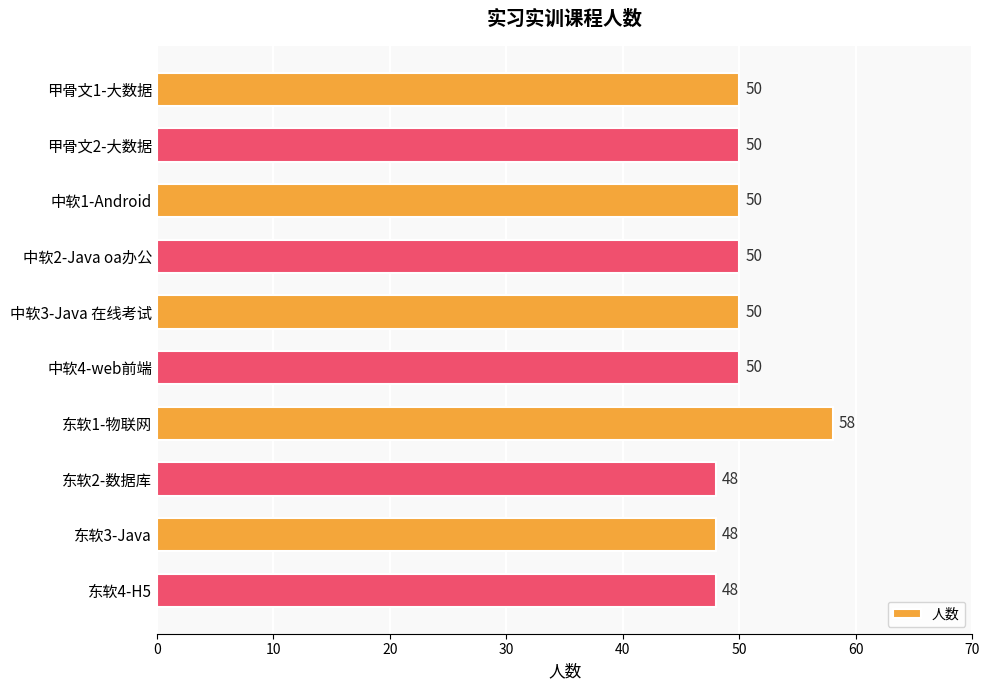

Reading top to bottom, list all the values displayed in this chart.

50	50	50	50	50	50	58	48	48	48